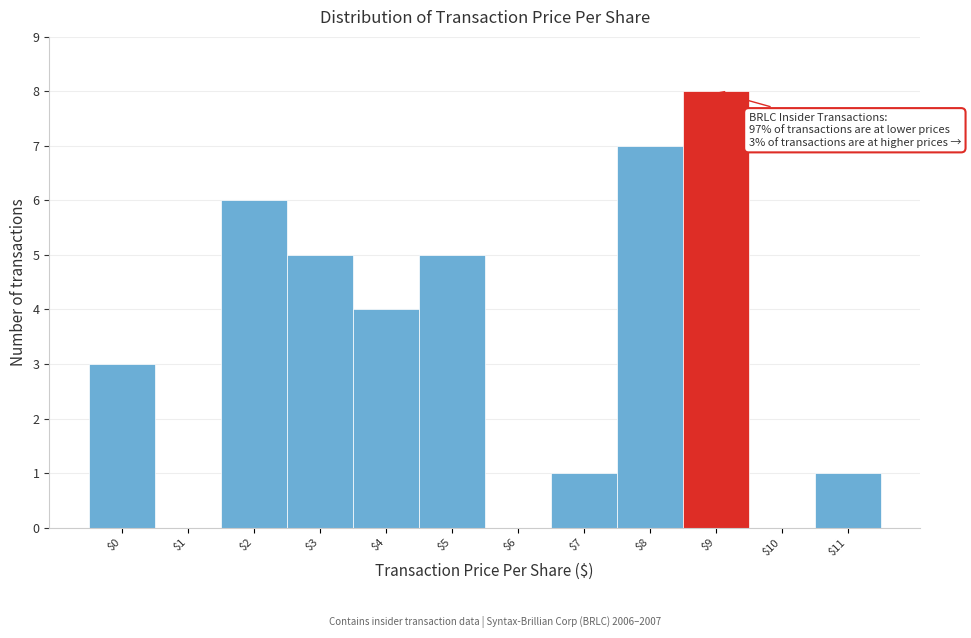

What is the sum of all values?

40